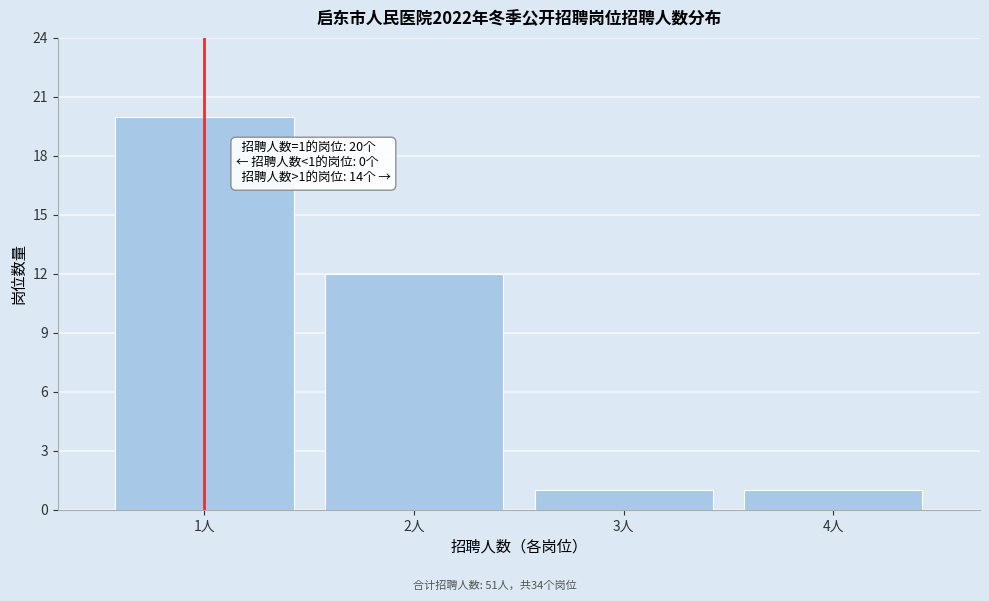

Reading left to right, transcribe all the data shown in this chart.

20	12	1	1